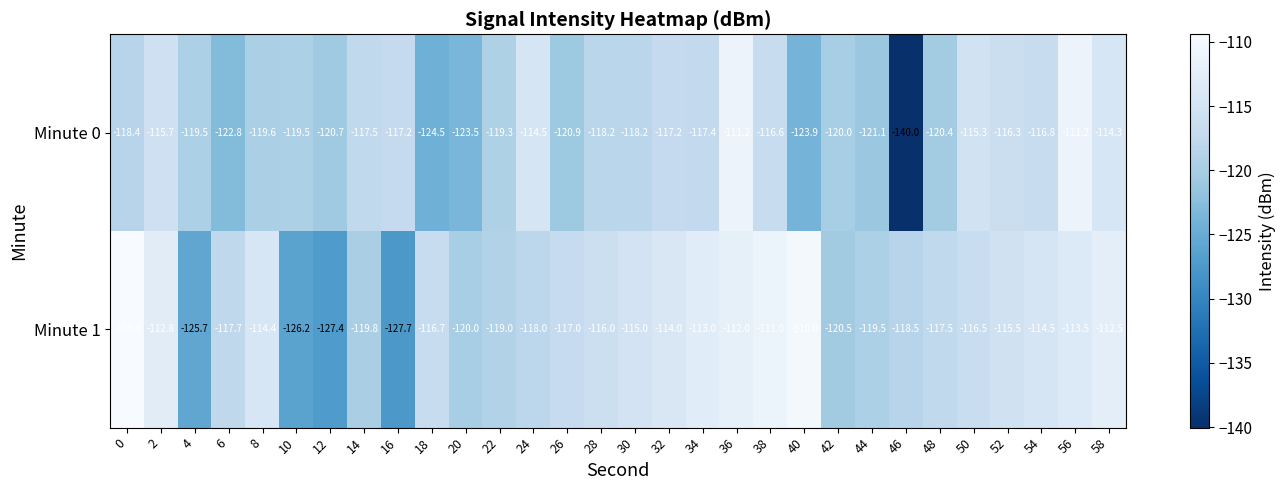

Which series has the largest range (max minus min)?

Minute 0